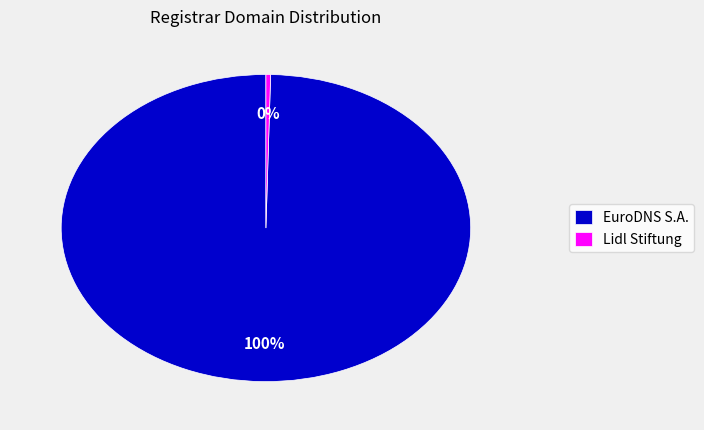

To the nearest percent, what is the average slice percentage?

50%